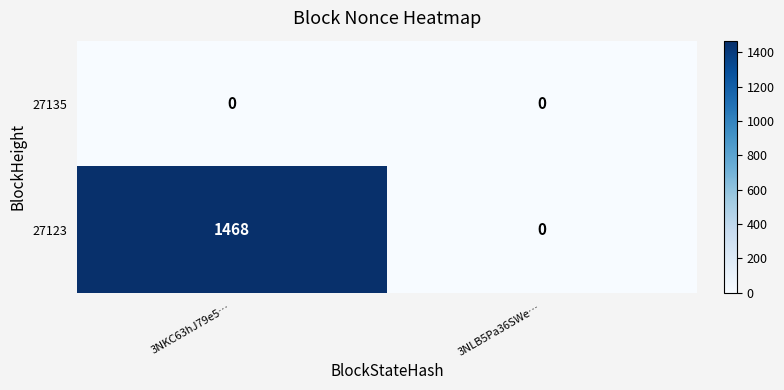

What is the maximum value shown in the chart?

1468